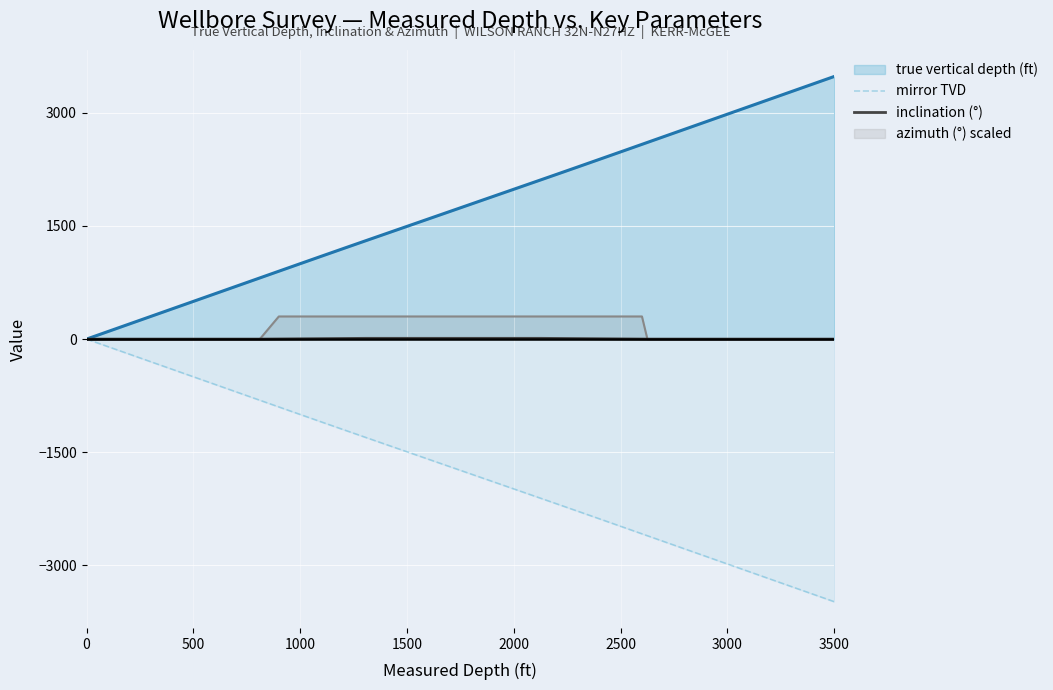

What is the maximum value for true vertical depth (ft)?

3482.6